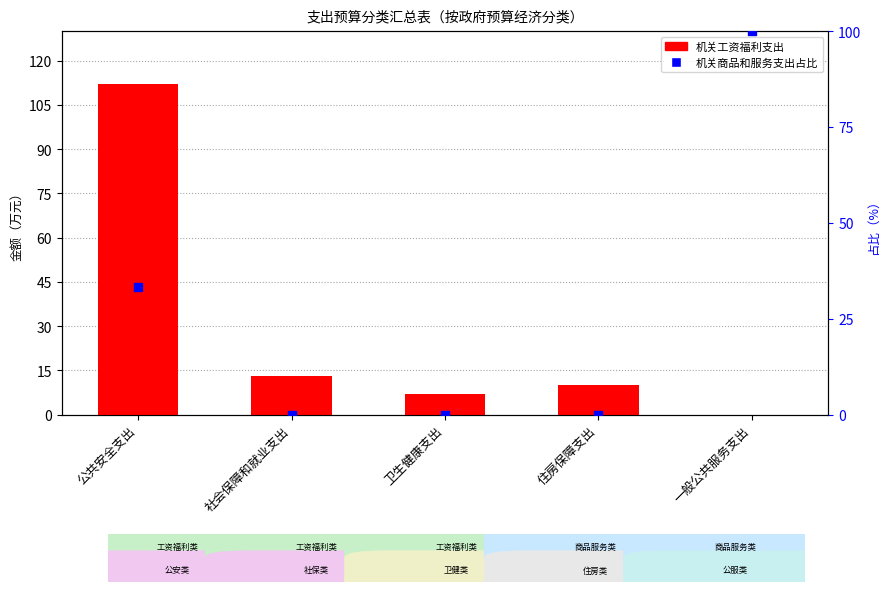

At how many categories does at least one series exceed 95?

2